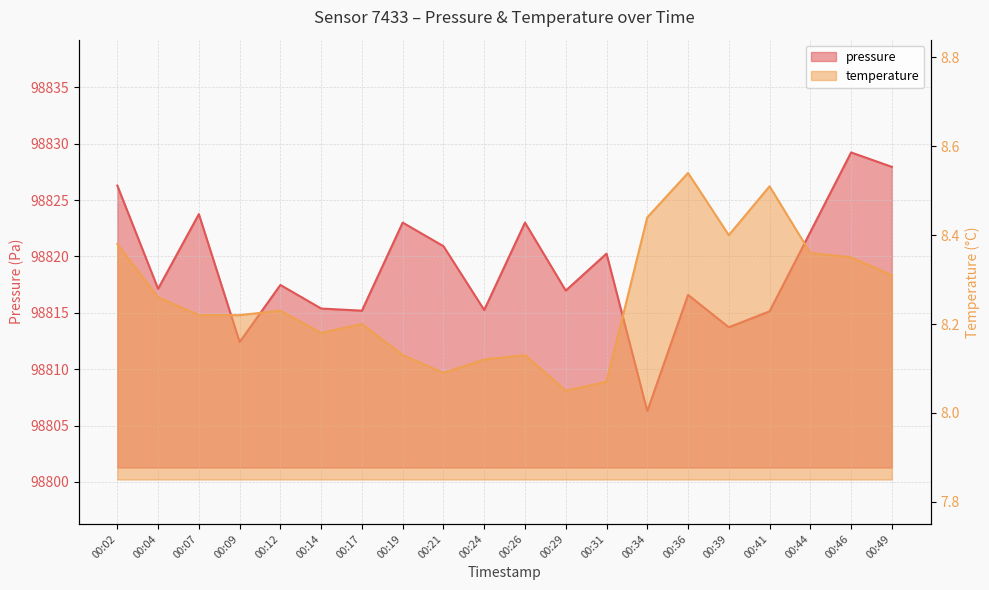

True or false: temperature and pressure intersect in this chart.

False